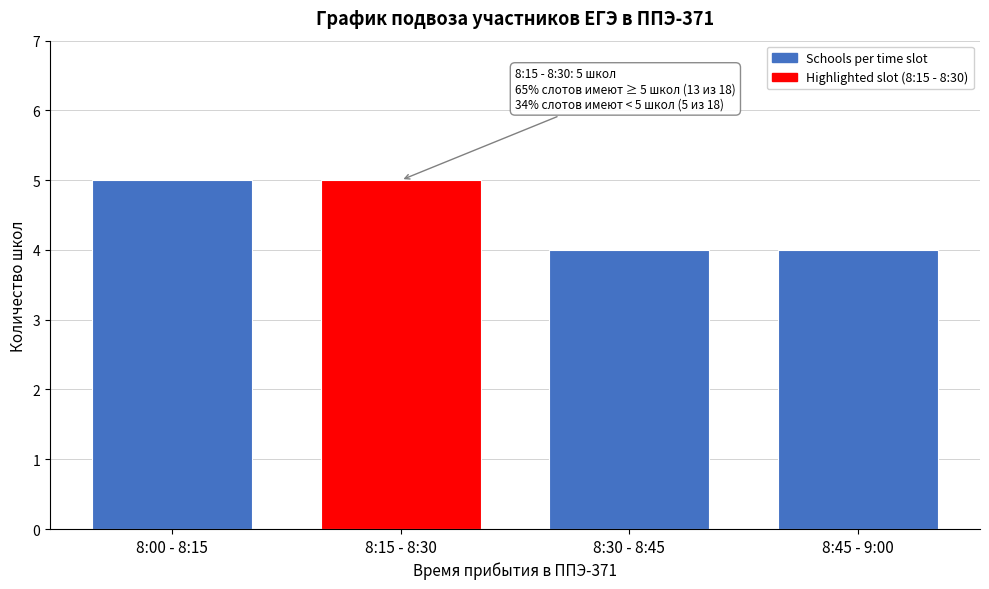

Reading left to right, extract all data points from this chart.

5	5	4	4